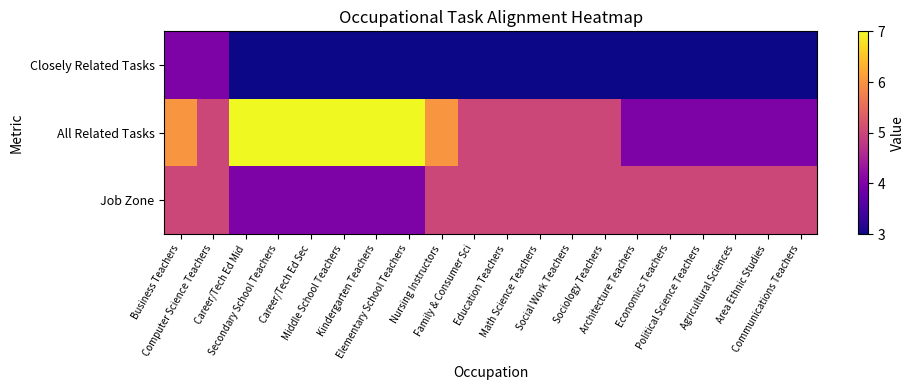

At which category is the sum across all series the highest?

Business Teachers